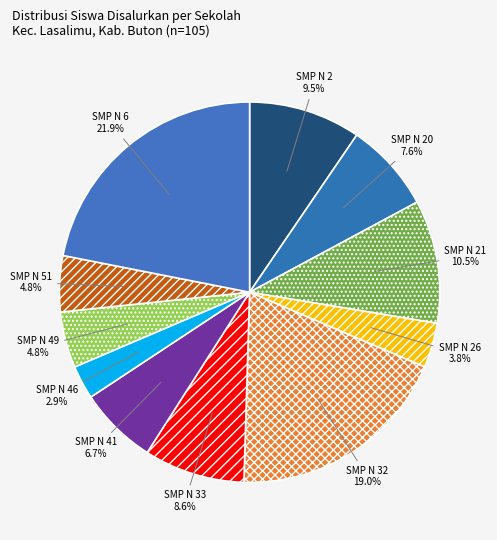

Does SMP N 20 account for over 50% of the chart?

No